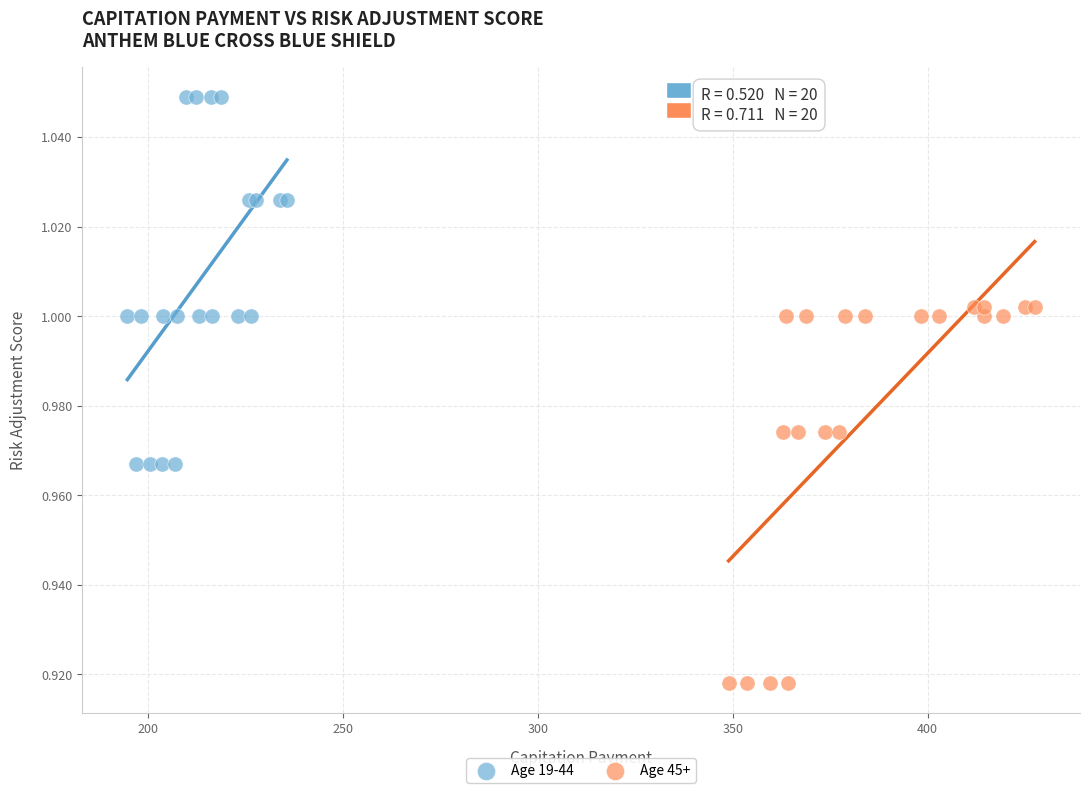

Which series reaches the minimum Y coordinate?

Age 45+